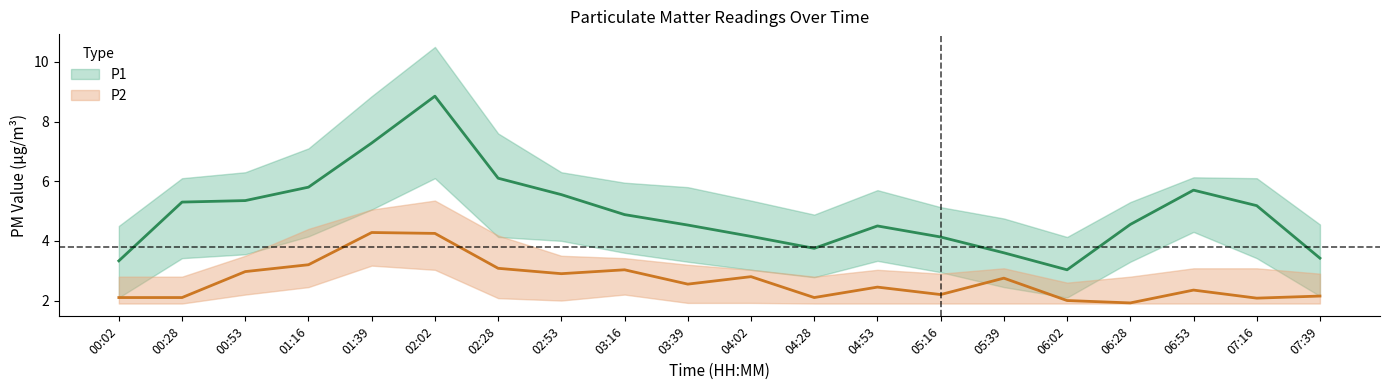

Which category has the highest value in the P1_lower series?

02:02